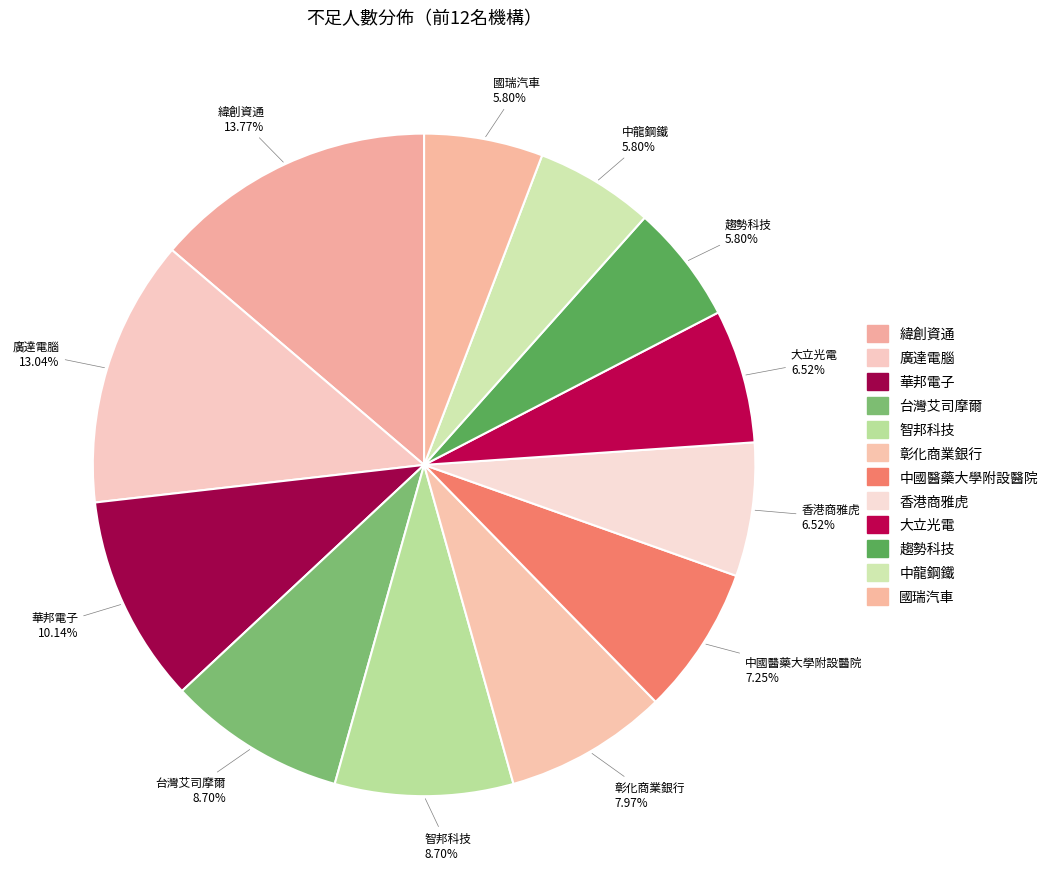

Count the number of slices in the pie.

12